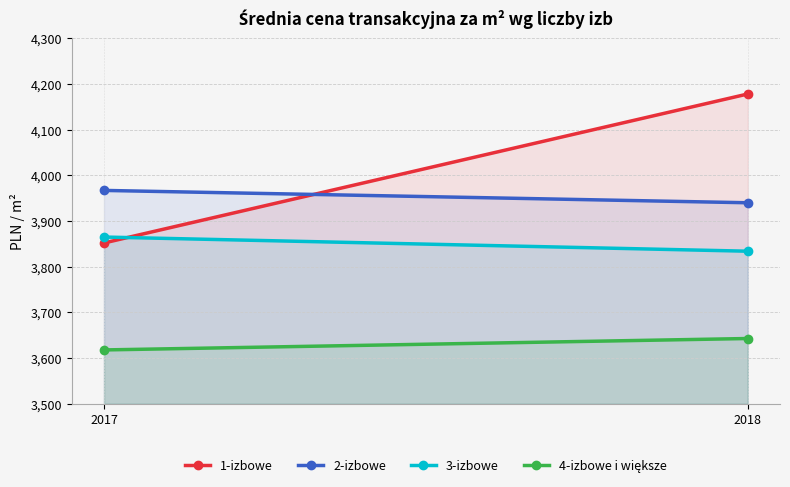

True or false: 1-izbowe has a value of 4178 at 2018.

True